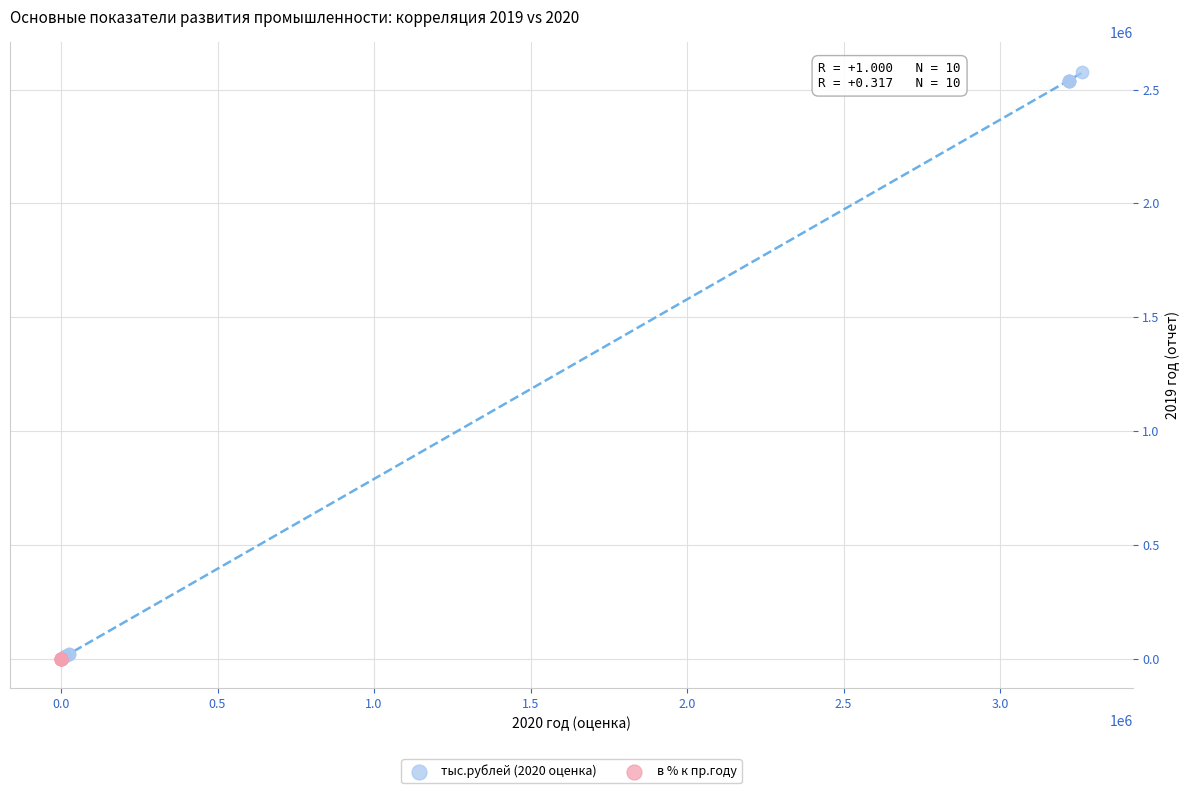

Which series contains the highest Y value?

тыс.рублей (2020 оценка)